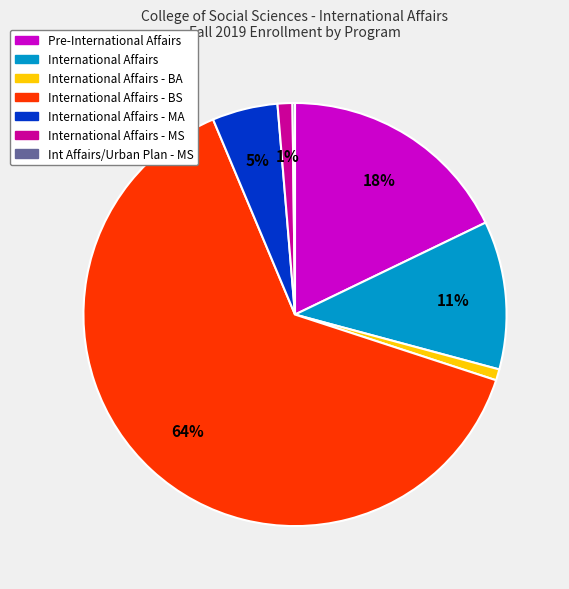

Is there a majority slice in this chart?

Yes